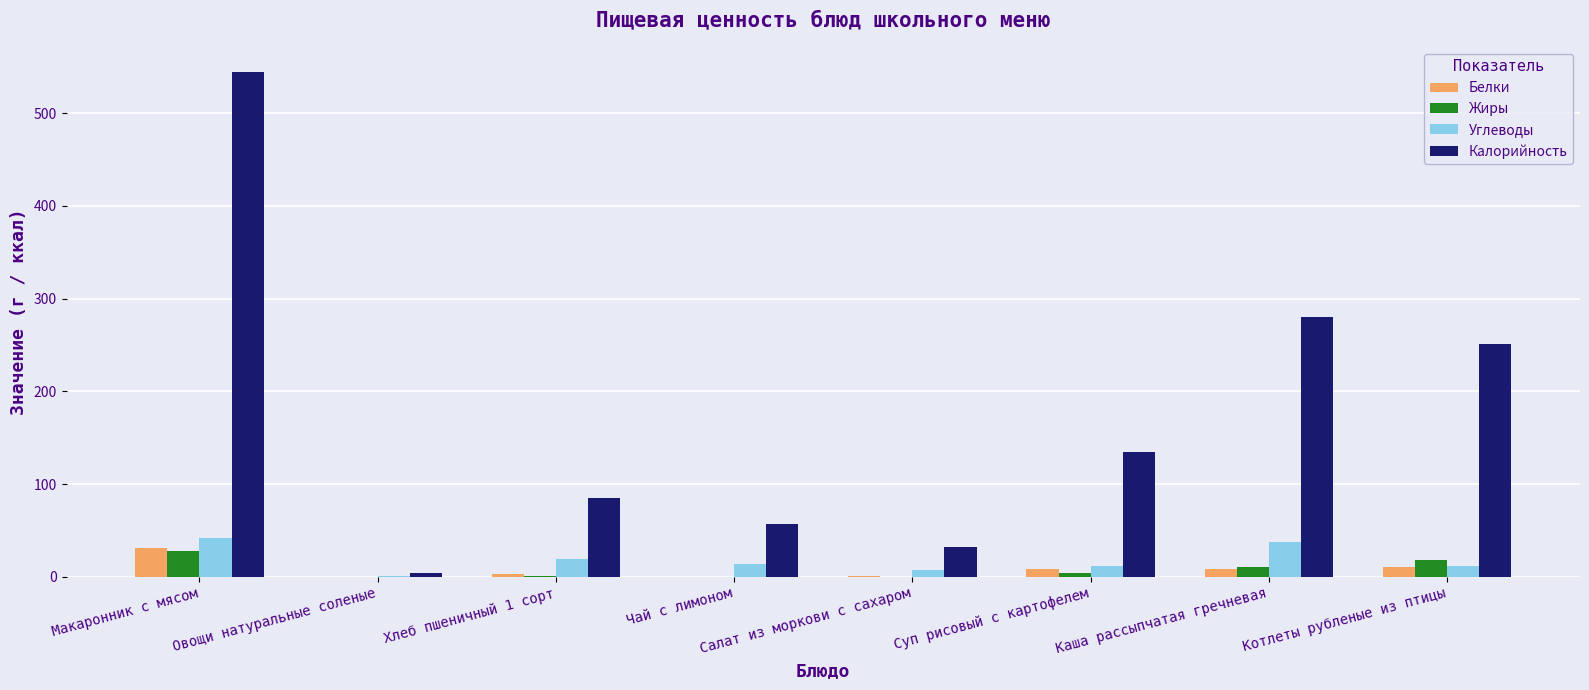

Is the value of Калорийность at Макаронник с мясом greater than the value of Жиры at Каша рассыпчатая гречневая?

Yes